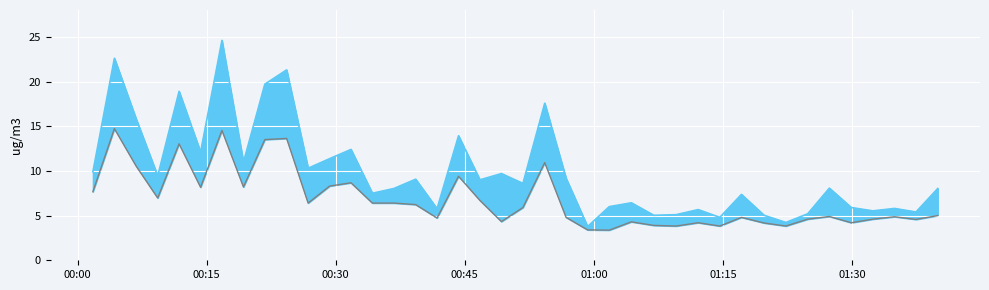

List the series in order of their overall mean, highest first.

SDS_P1, SDS_P2